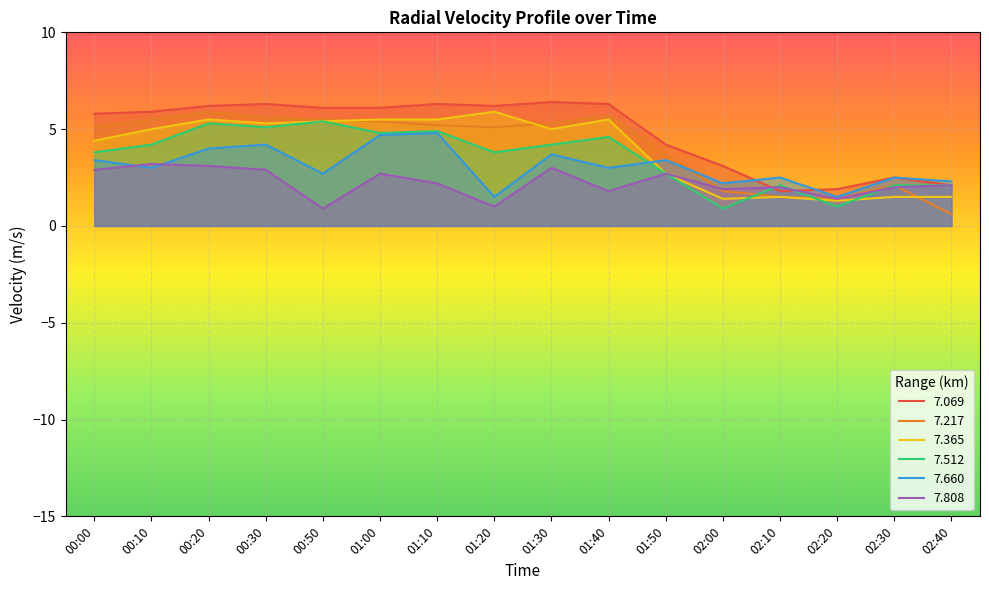

Is the value of 7.217 at 00:20 greater than the value of 7.808 at 01:10?

Yes